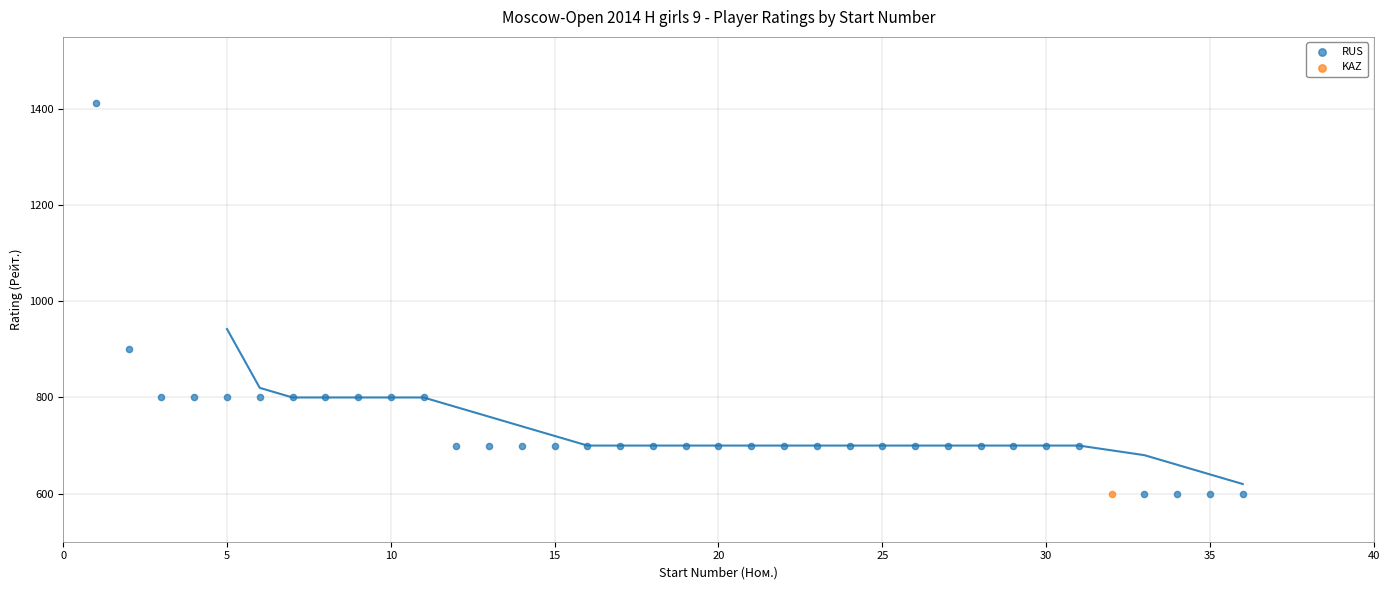

What are all the series names shown in the legend?

RUS, KAZ